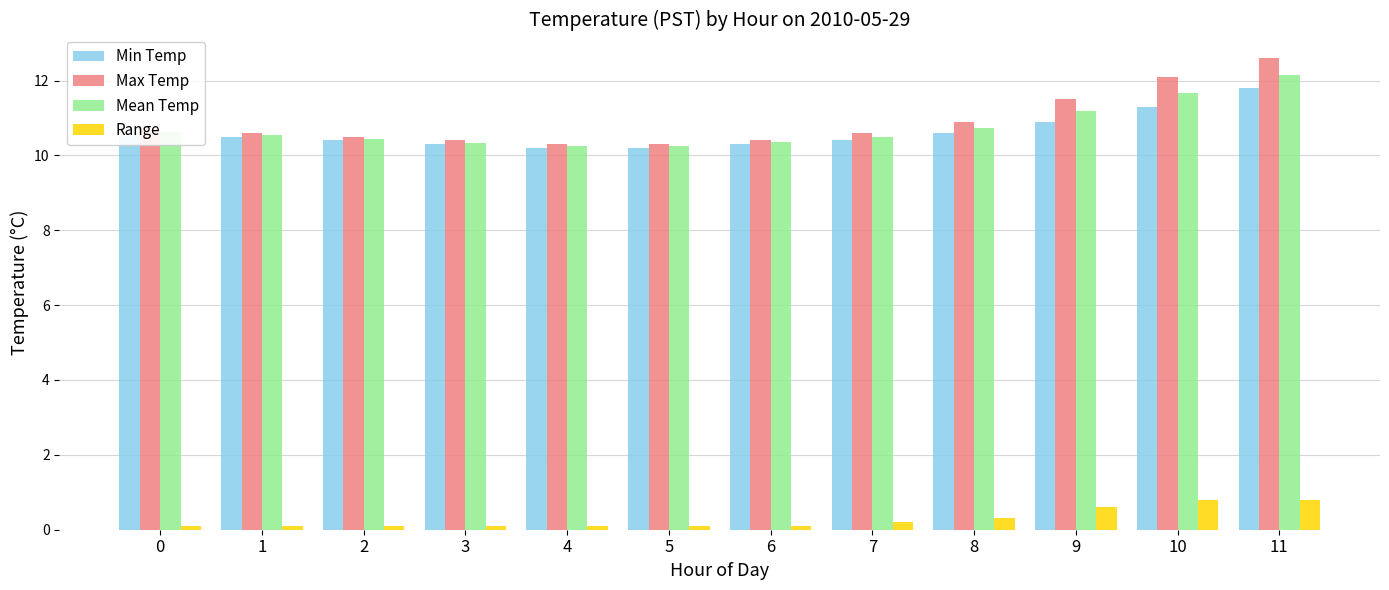

How many distinct data groups are displayed?

4